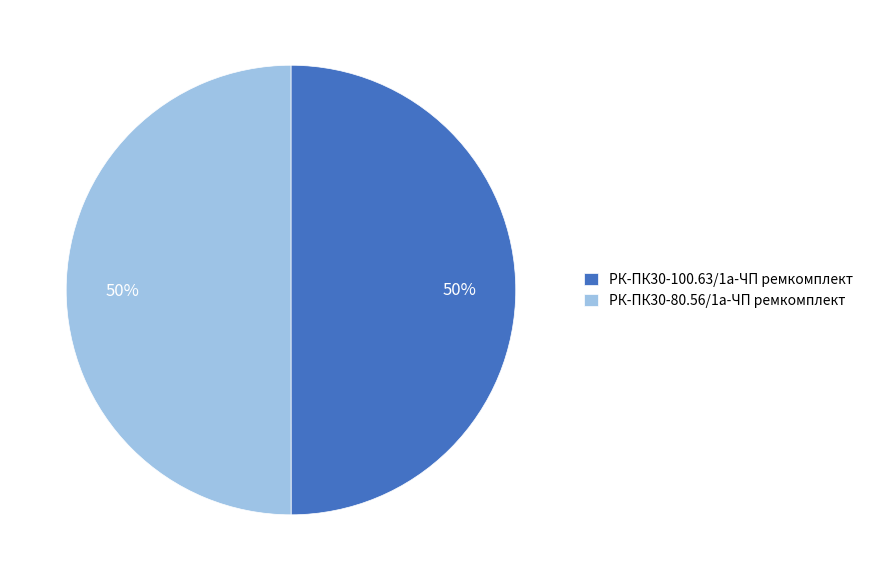

Is it true that РК-ПК30-100.63/1а-ЧП ремкомплект is 50% of the pie?

True